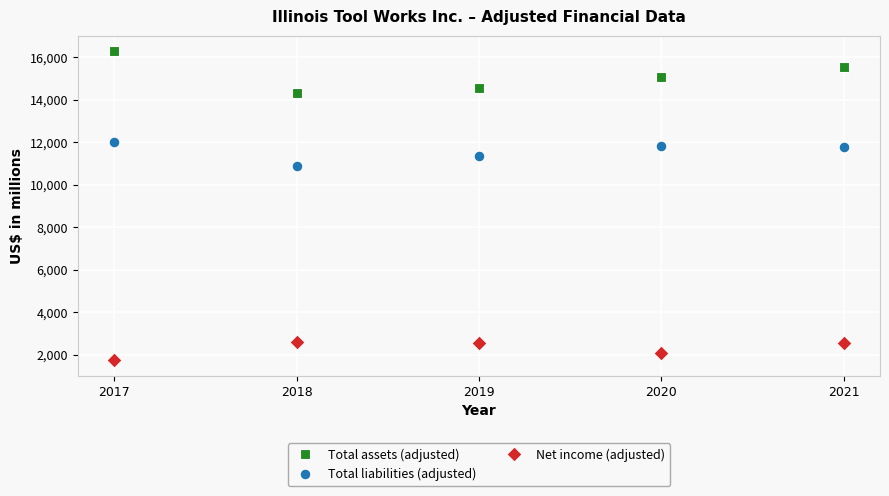

What is the X range (max minus min) for the scatter plot?

4